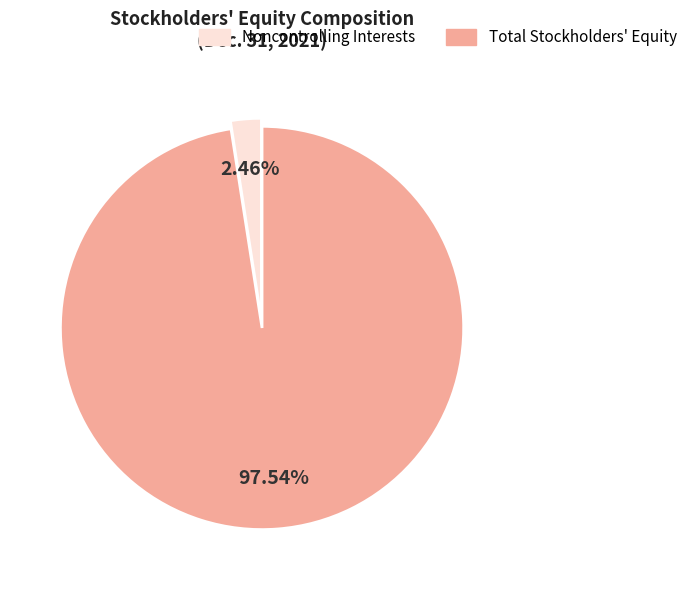

Is there a majority slice in this chart?

Yes